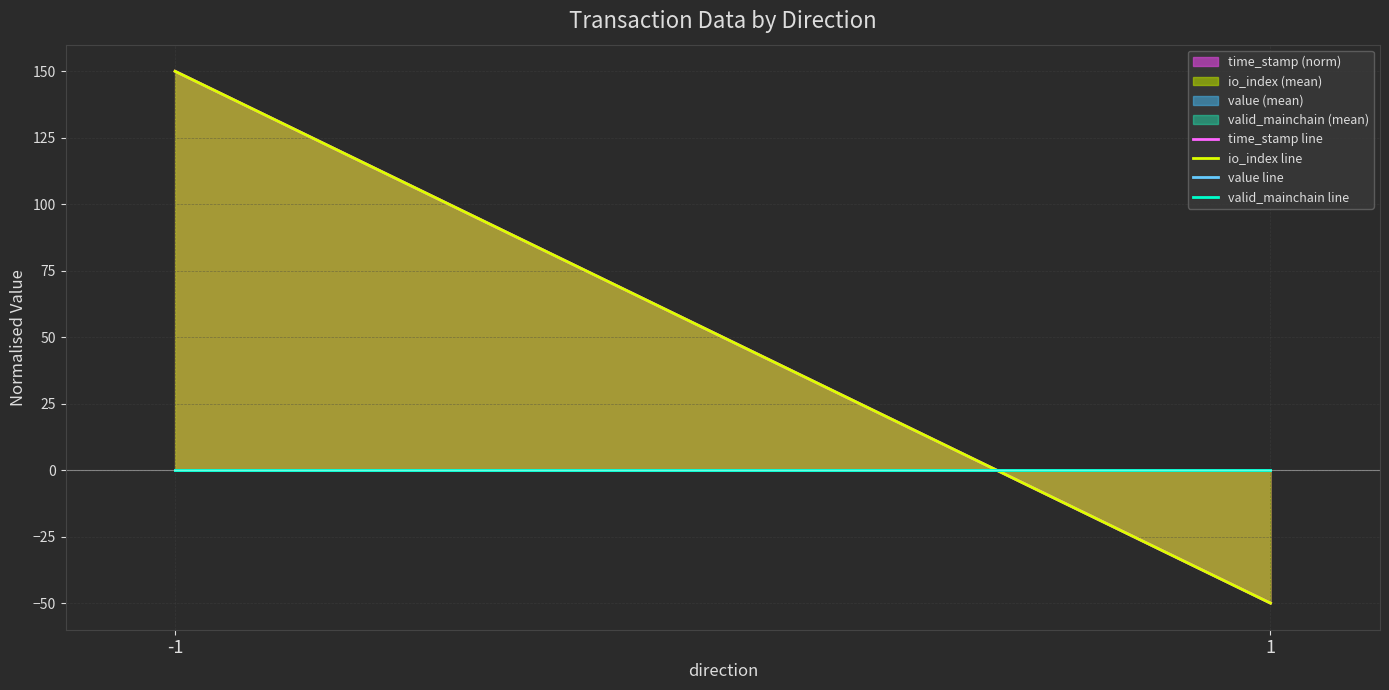

Reading left to right, list all the values displayed in this chart.

time_stamp line: -1=150	1=-50
io_index line: -1=150	1=-50
value line: -1=0	1=0
valid_mainchain line: -1=0	1=0